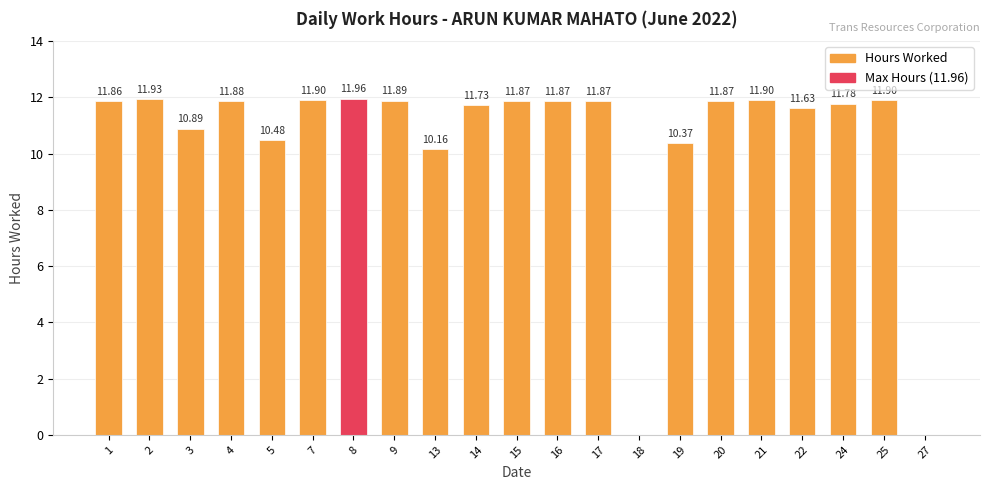

Reading left to right, transcribe all the data shown in this chart.

1=11.9	2=11.9	3=10.9	4=11.9	5=10.5	7=11.9	8=12.0	9=11.9	13=10.2	14=11.7	15=11.9	16=11.9	17=11.9	18=0.0	19=10.4	20=11.9	21=11.9	22=11.6	24=11.8	25=11.9	27=0.0